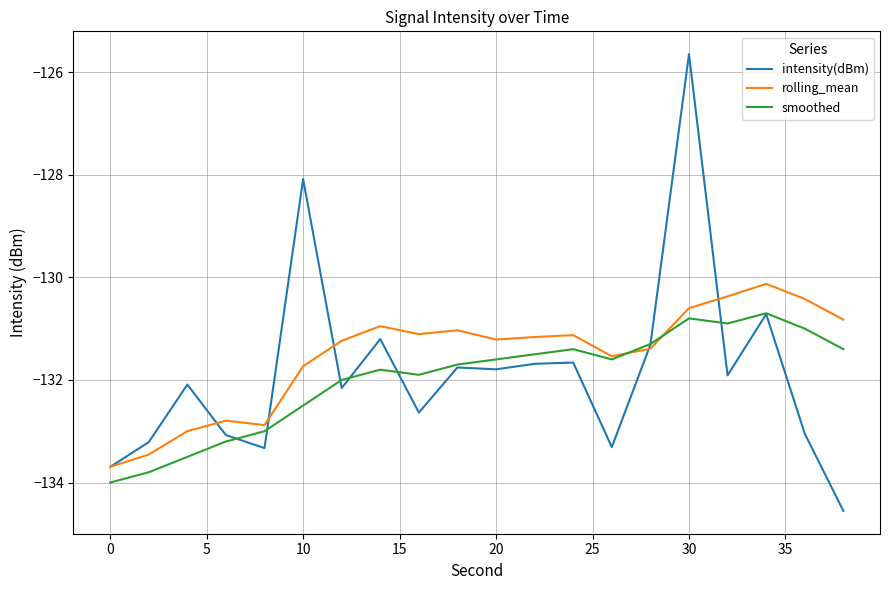

What is the highest value of the intensity(dBm) series?

-125.6